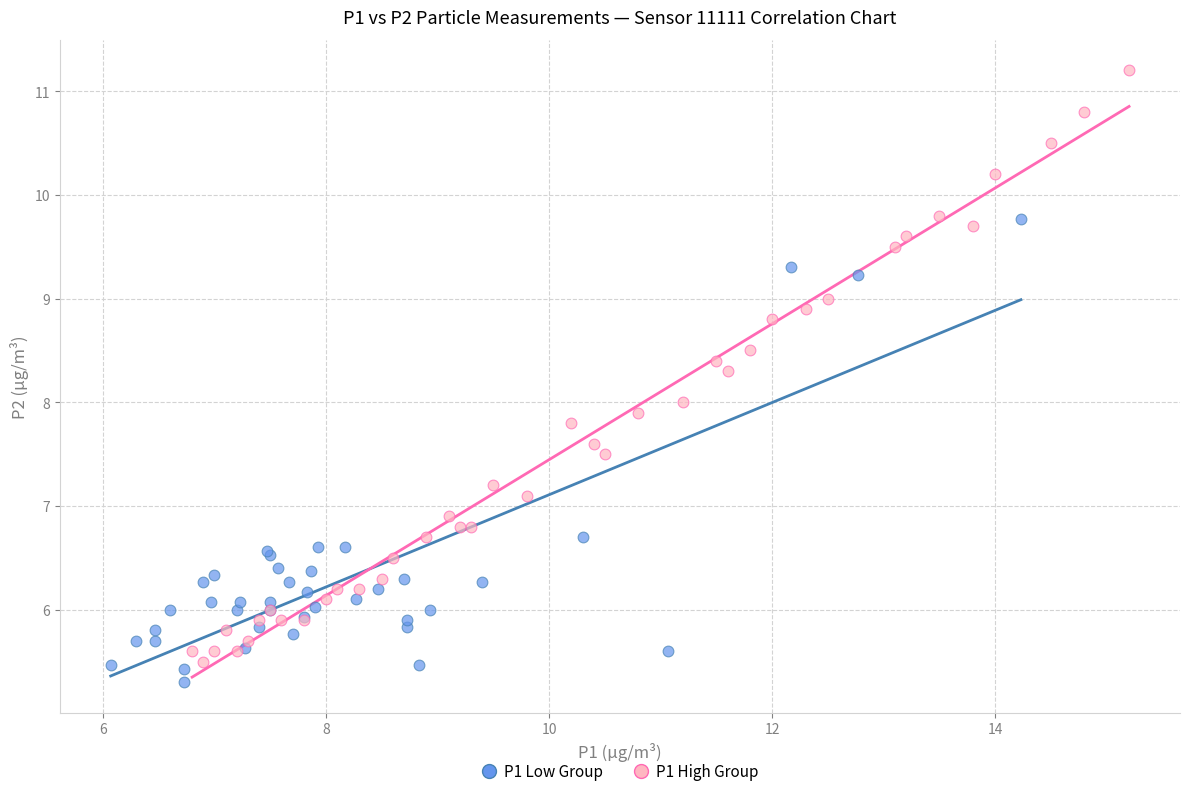

Which series has the largest Y range (max minus min)?

P1 High Group